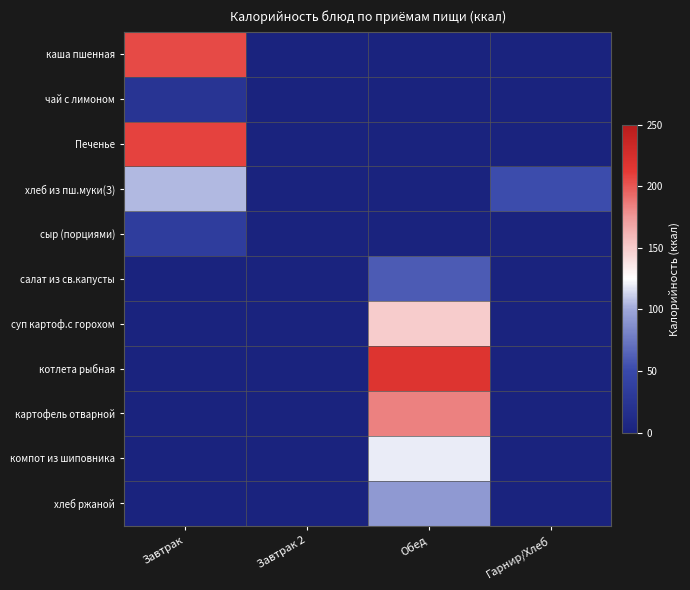

Reading left to right, extract all data points from this chart.

каша пшенная: Завтрак=205.6	Завтрак 2=0.0	Обед=0.0	Гарнир/Хлеб=0.0
чай с лимоном: Завтрак=24.0	Завтрак 2=0.0	Обед=0.0	Гарнир/Хлеб=0.0
Печенье: Завтрак=208.6	Завтрак 2=0.0	Обед=0.0	Гарнир/Хлеб=0.0
хлеб из пш.муки(З): Завтрак=104.7	Завтрак 2=0.0	Обед=0.0	Гарнир/Хлеб=52.3
сыр (порциями): Завтрак=35.8	Завтрак 2=0.0	Обед=0.0	Гарнир/Хлеб=0.0
салат из св.капусты: Завтрак=0.0	Завтрак 2=0.0	Обед=60.4	Гарнир/Хлеб=0.0
суп картоф.с горохом: Завтрак=0.0	Завтрак 2=0.0	Обед=150.3	Гарнир/Хлеб=0.0
котлета рыбная: Завтрак=0.0	Завтрак 2=0.0	Обед=218.2	Гарнир/Хлеб=0.0
картофель отварной: Завтрак=0.0	Завтрак 2=0.0	Обед=184.6	Гарнир/Хлеб=0.0
компот из шиповника: Завтрак=0.0	Завтрак 2=0.0	Обед=119.4	Гарнир/Хлеб=0.0
хлеб ржаной: Завтрак=0.0	Завтрак 2=0.0	Обед=92.0	Гарнир/Хлеб=0.0